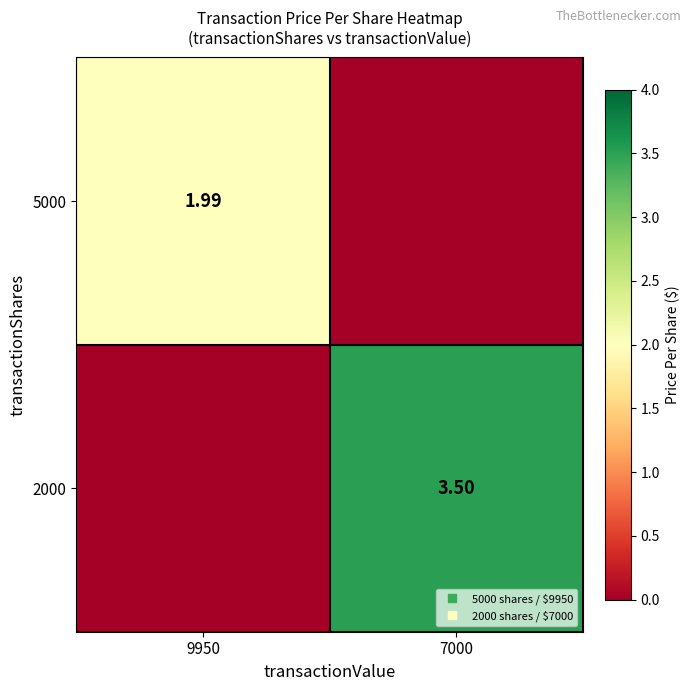

Which series changed the most between 9950 and 7000?

2000